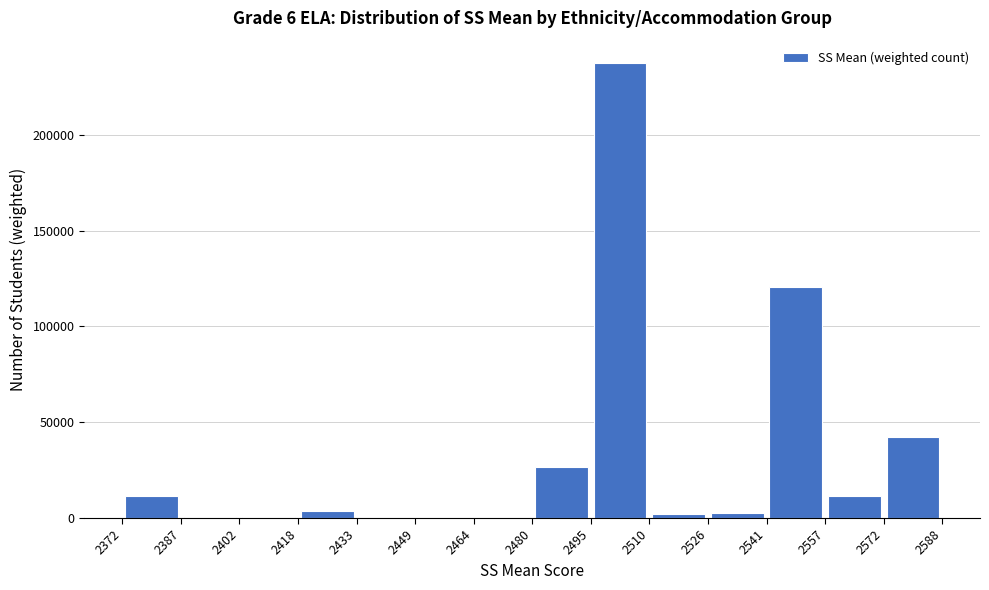

Which range on the x-axis has the tallest bar?

2495 to 2510